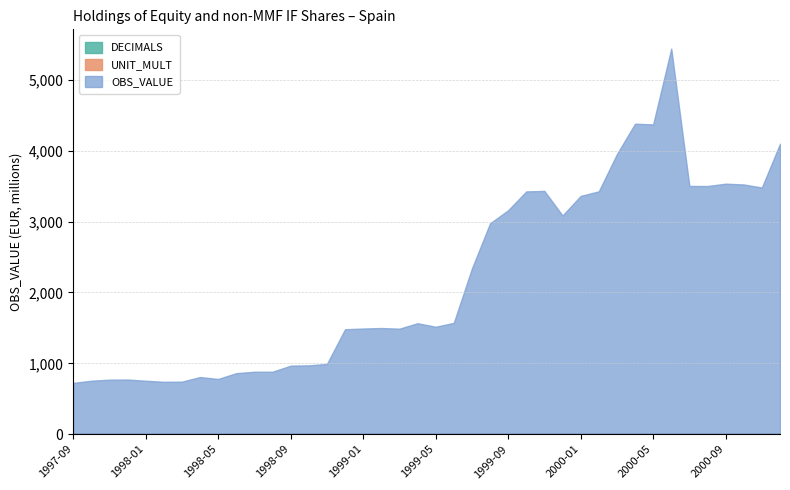

Which series changed the most between 1999-12 and 2000-02?

OBS_VALUE